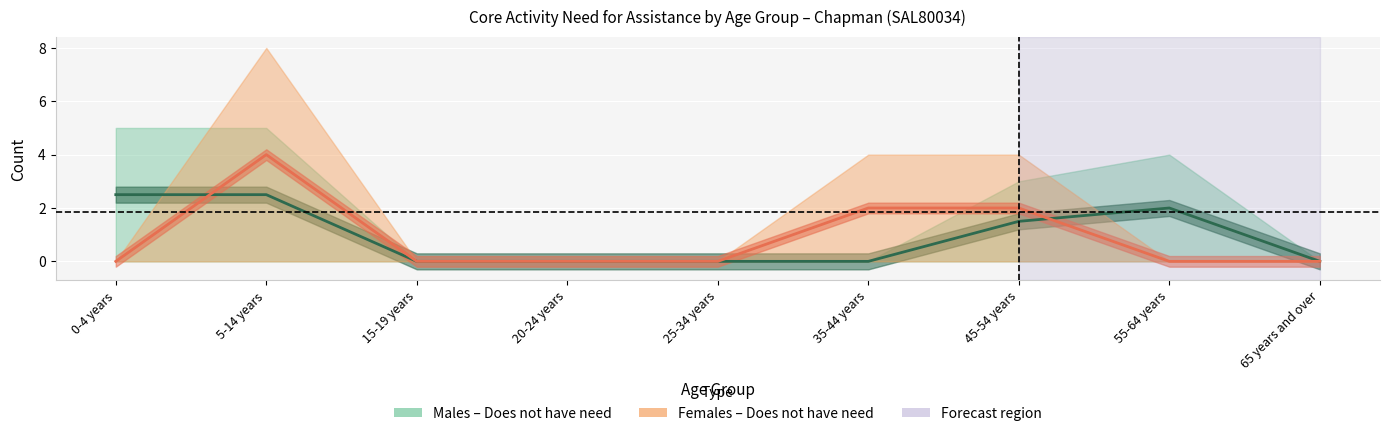

Which series has the largest total across all categories?

Males (centre)